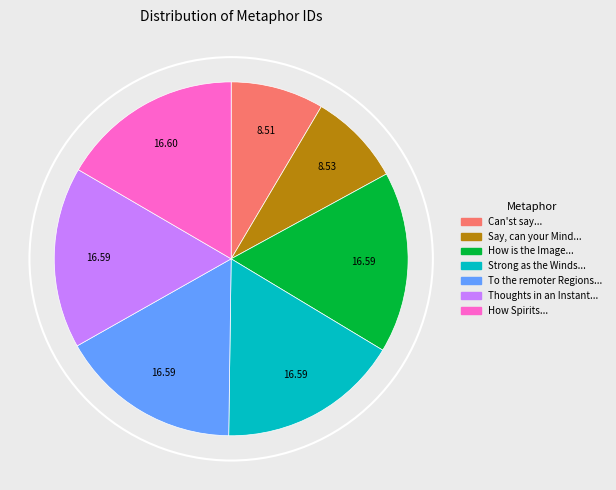

Rank the categories by value from lowest to highest.

Can'st say what diff'rent Turns, Say, can your Mind to Heav'n, How is the Image to the Sense, Strong as the Winds, and sprightly, To the remoter Regions of the Sky, Thoughts in an Instant thro' the Zodiack, How Spirits, which for Sense and Motion